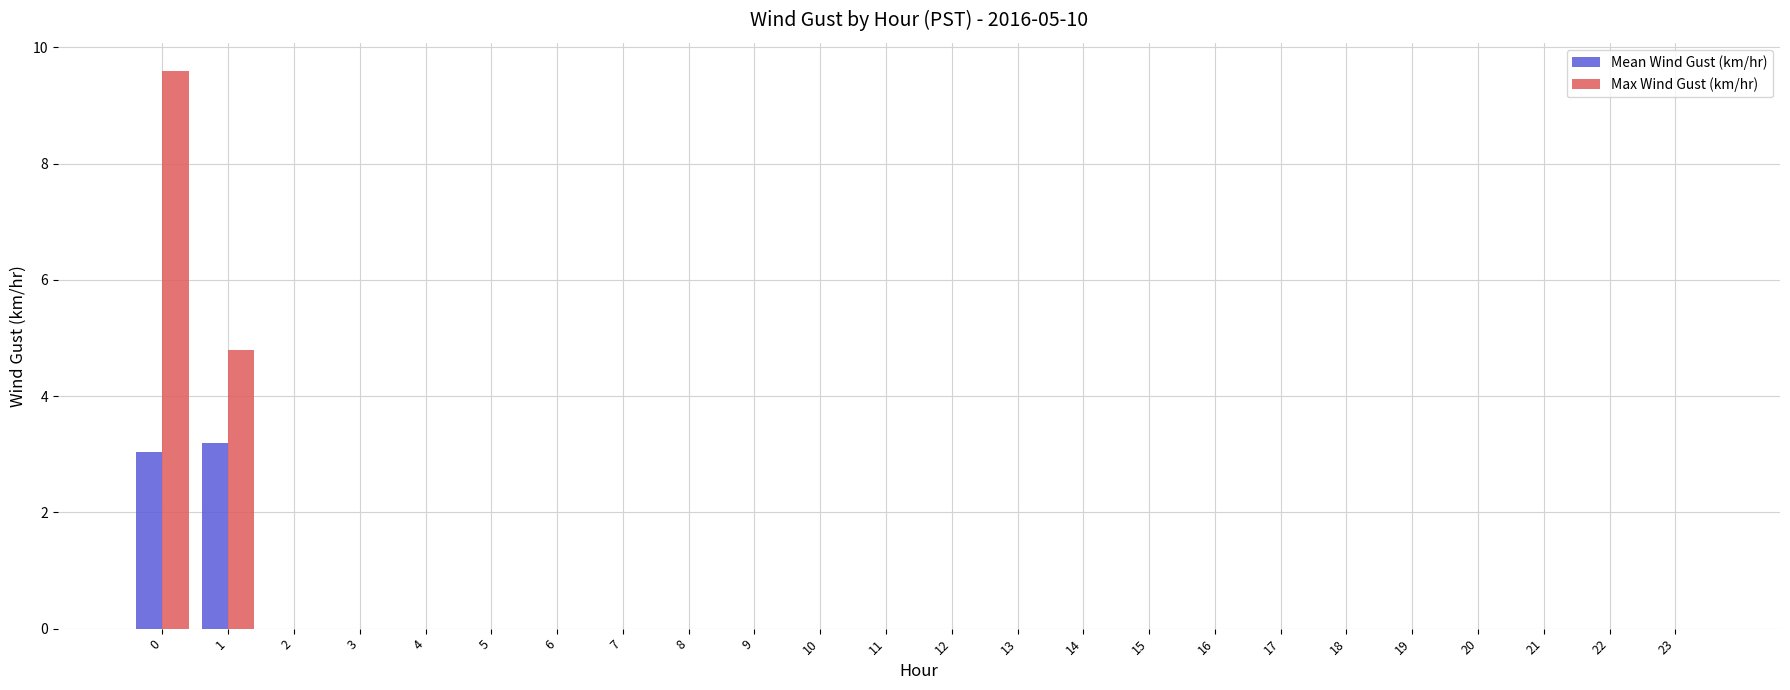

The value of Mean Wind Gust (km/hr) at 18 is -1.7. True or false?

False